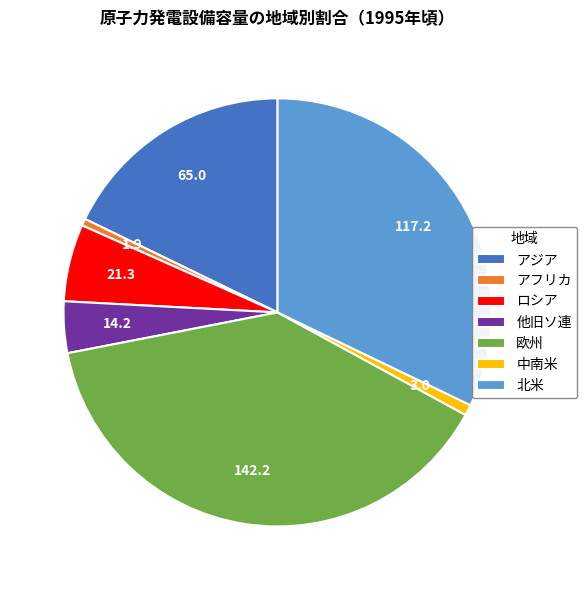

Which slice is the largest?

欧州